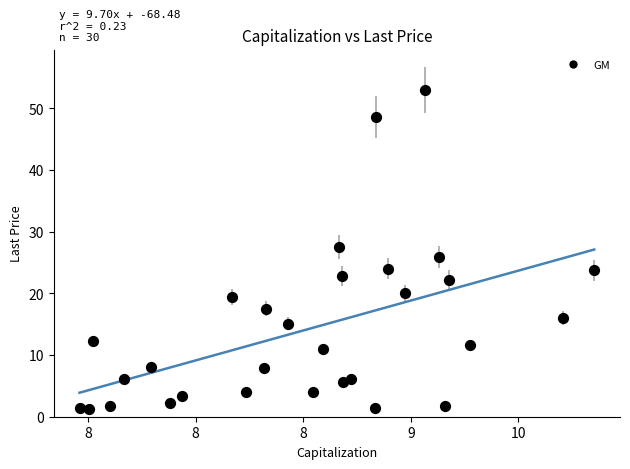

What is the range of Y values (max minus min)?

51.7